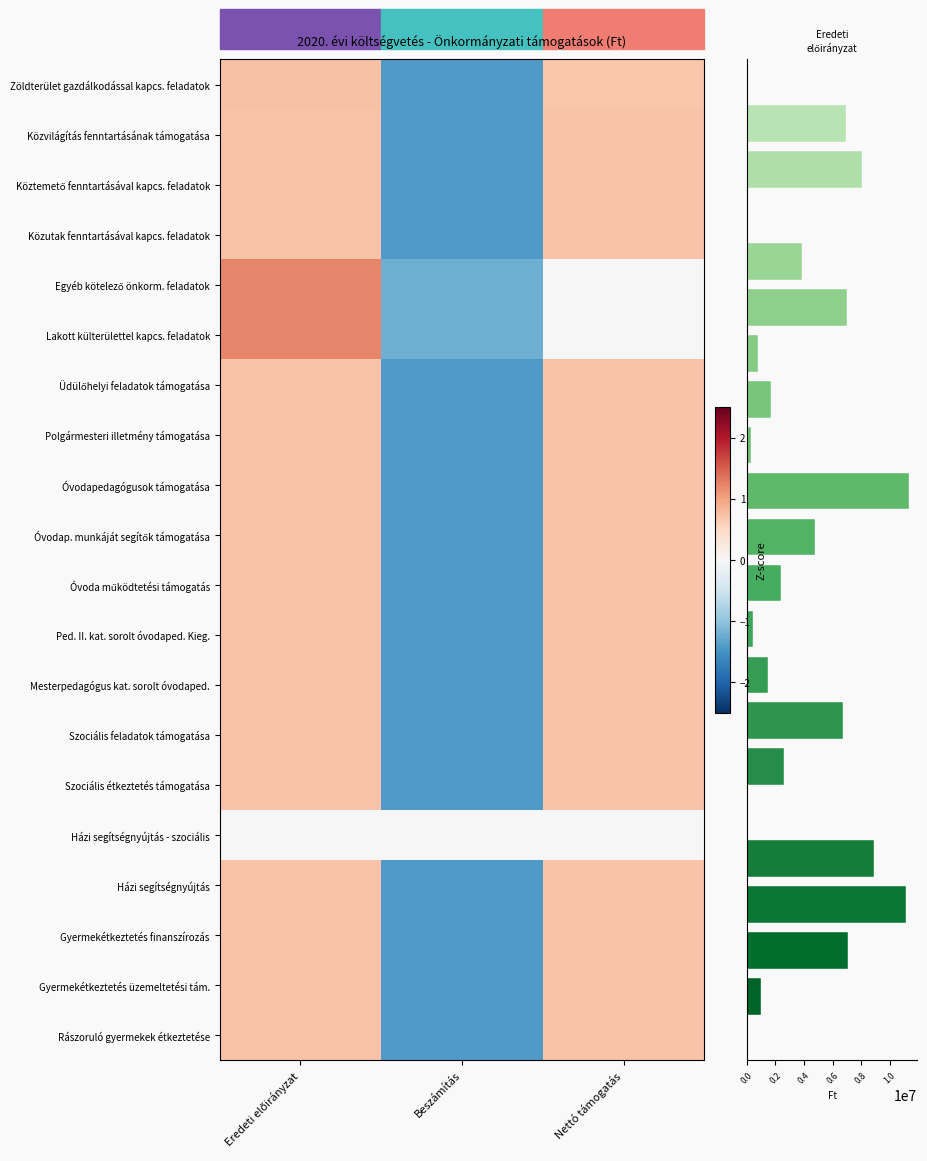

What is the lowest value of the Óvoda működtetési támogatás series?

-1.4